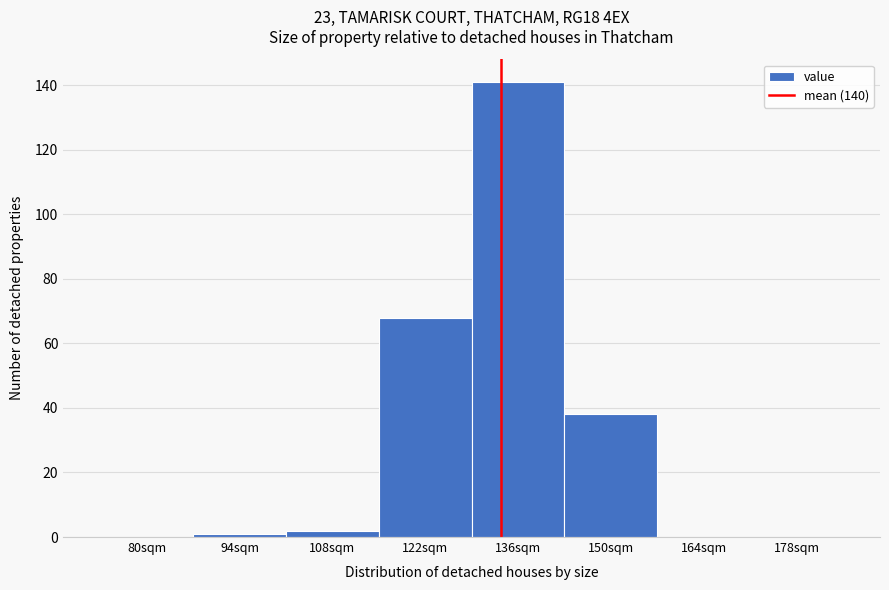

Reading left to right, extract all data points from this chart.

80sqm=0	94sqm=1	108sqm=2	122sqm=68	136sqm=141	150sqm=38	164sqm=0	178sqm=0